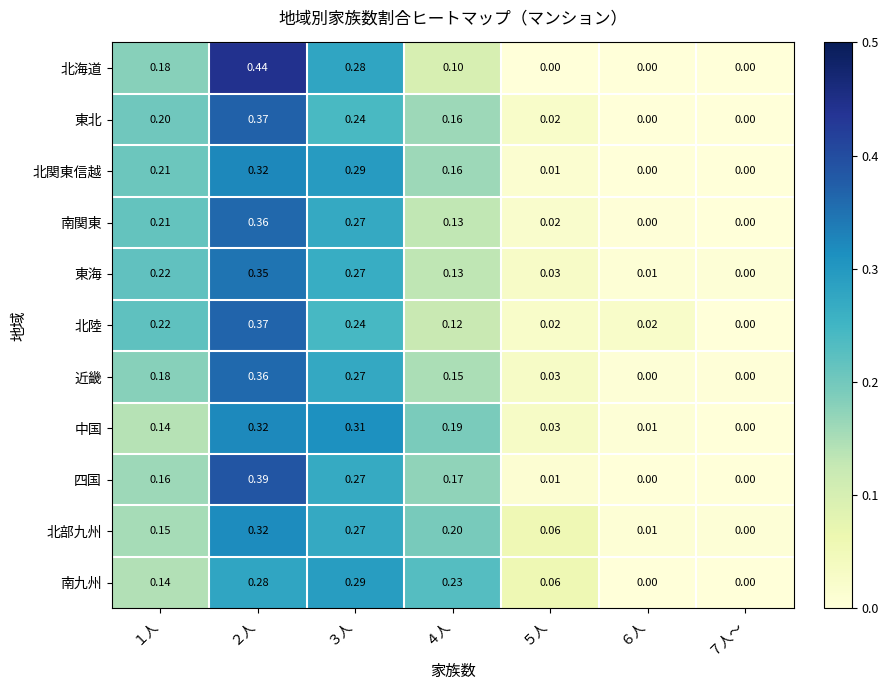

Count the number of data series in this chart.

11